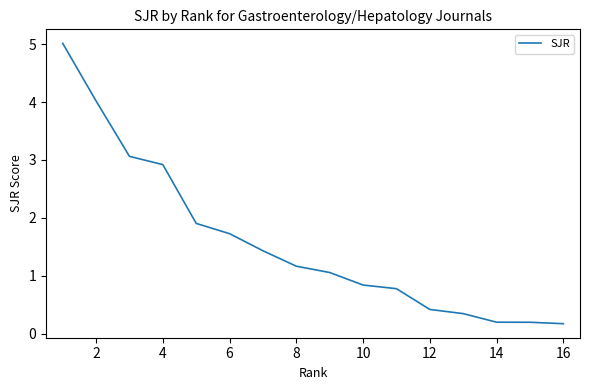

How many lines are shown in the chart?

1